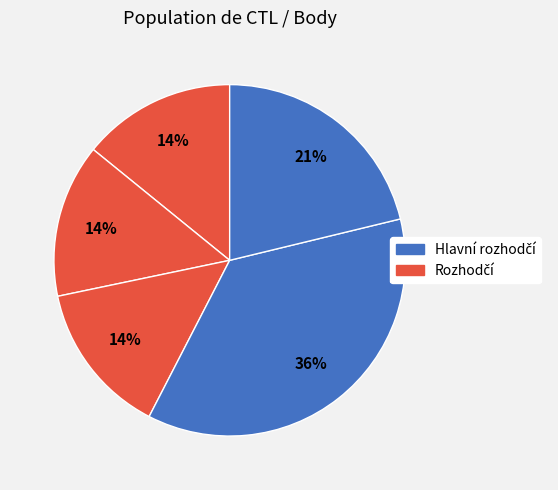

How many slices are in this pie chart?

5